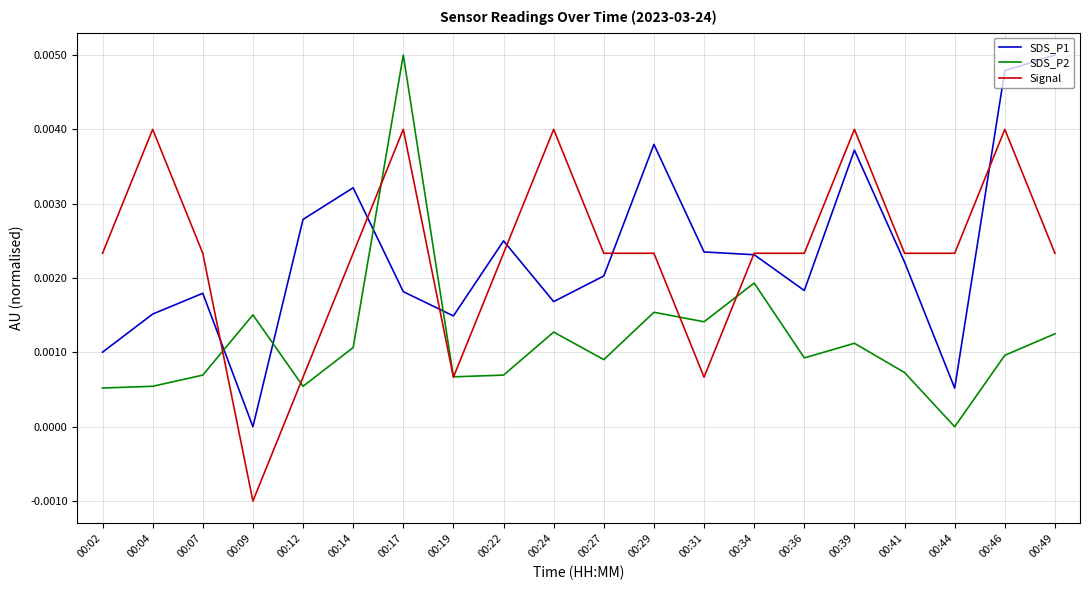

At 00:17, list the series in order from largest to smallest.

SDS_P2, Signal, SDS_P1